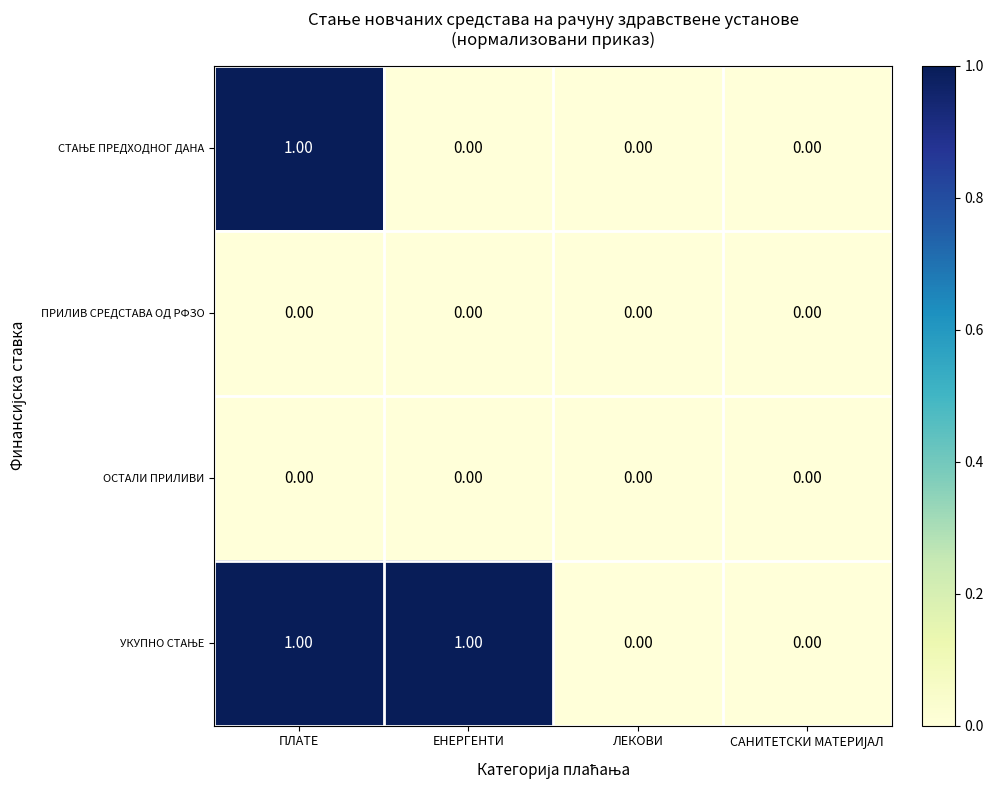

At which category is the sum across all series the highest?

ПЛАТЕ